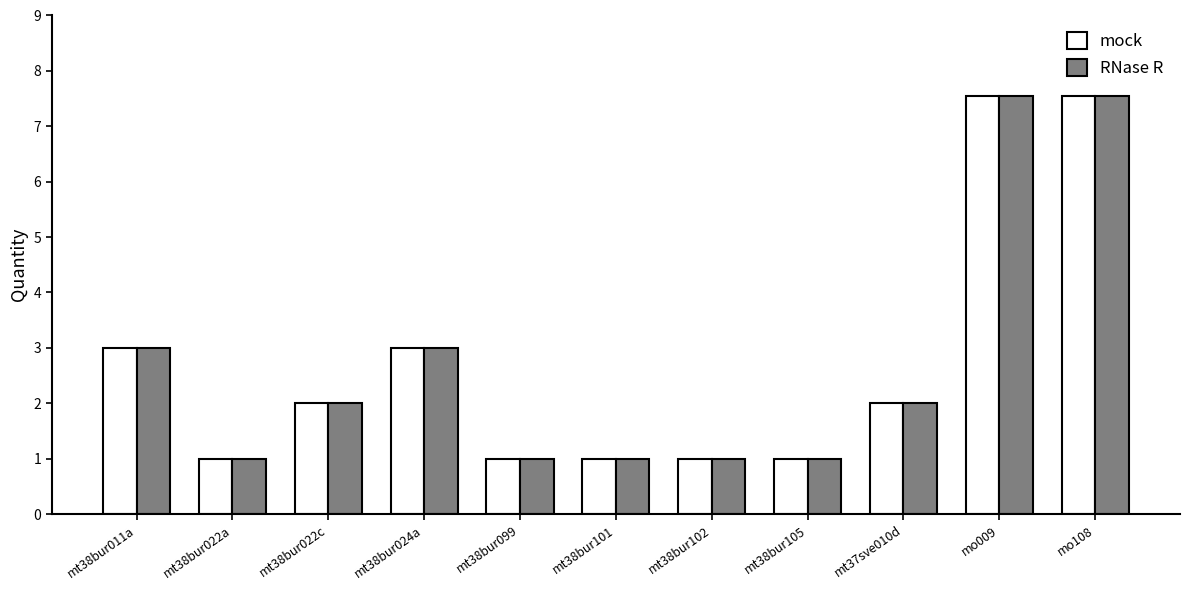

What is the value of the mock bar at the 8th from the left?

1.0